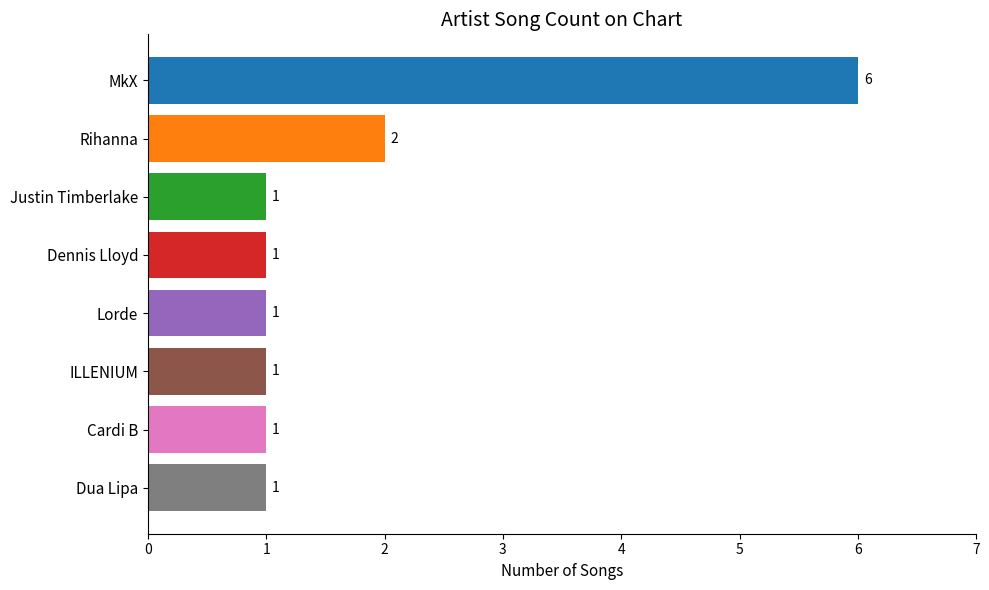

Which category has the highest value across all series?

MkX